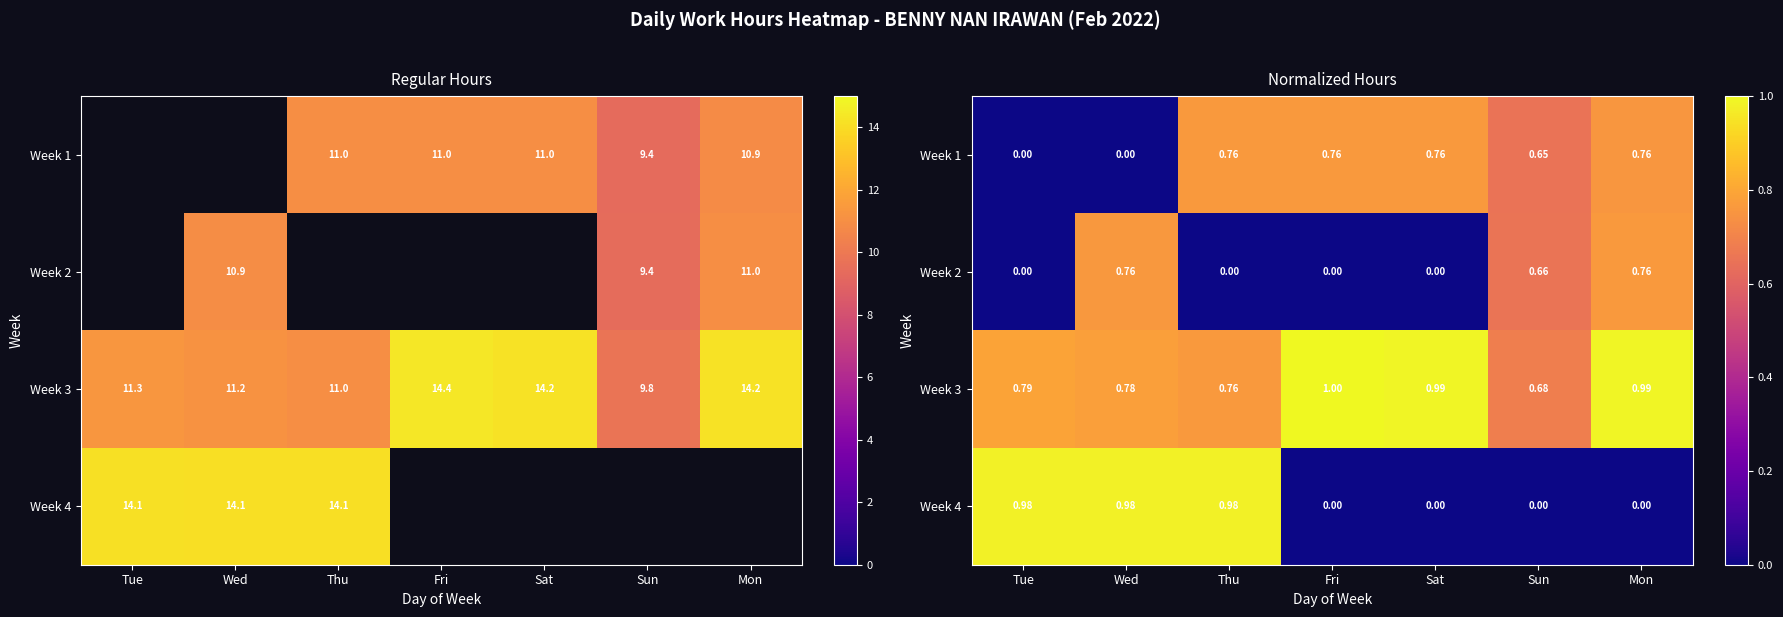

At which category does the chart reach its minimum across all series?

Tue